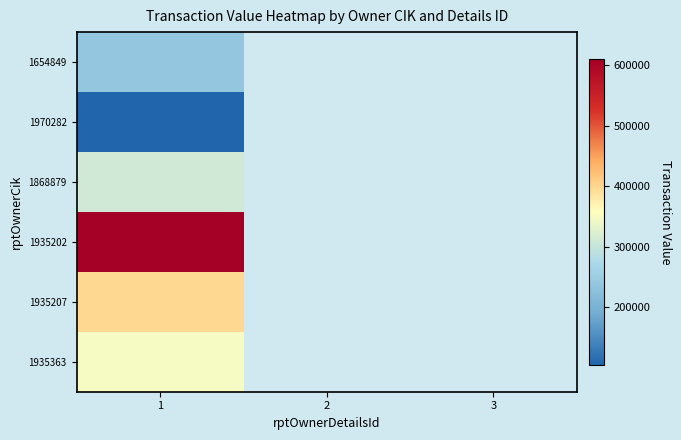

At which label does 1935202 reach its peak?

1